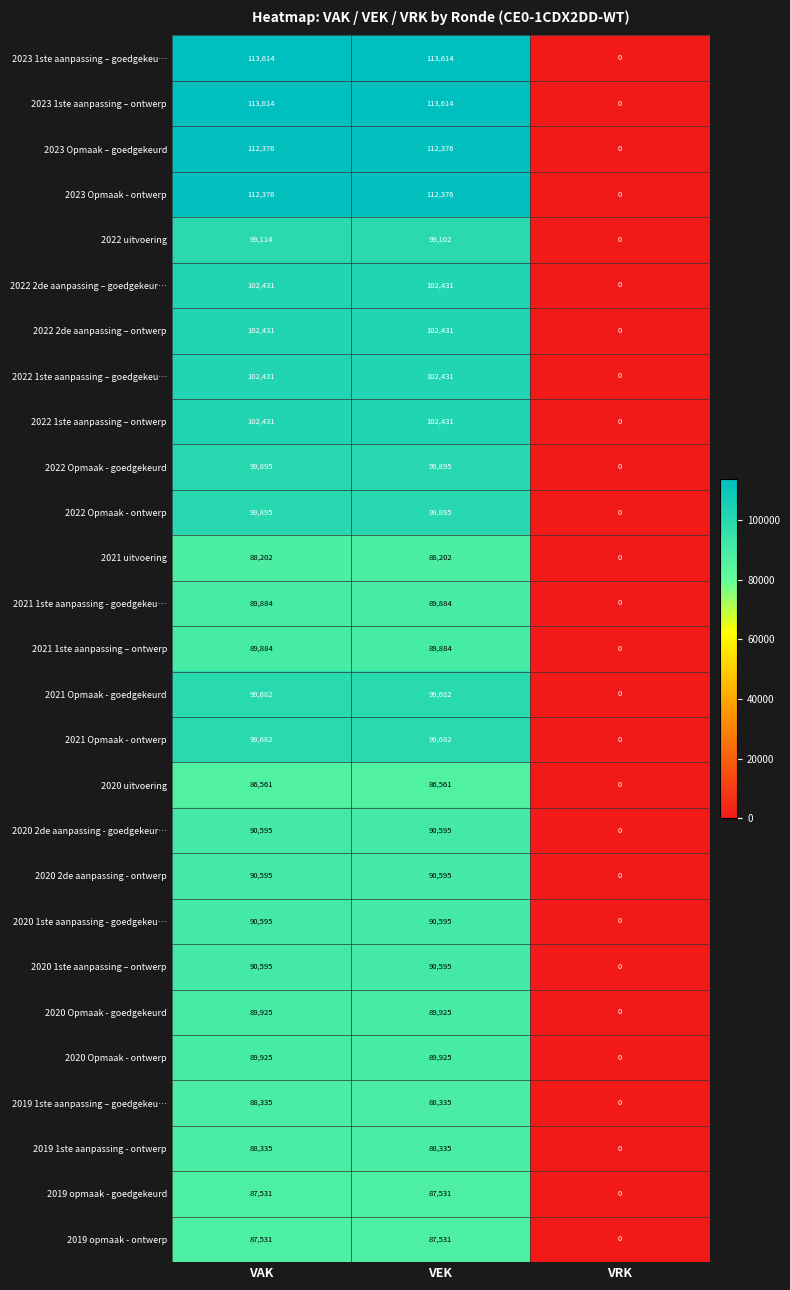

What is the difference between the highest and lowest values at VAK?

27053